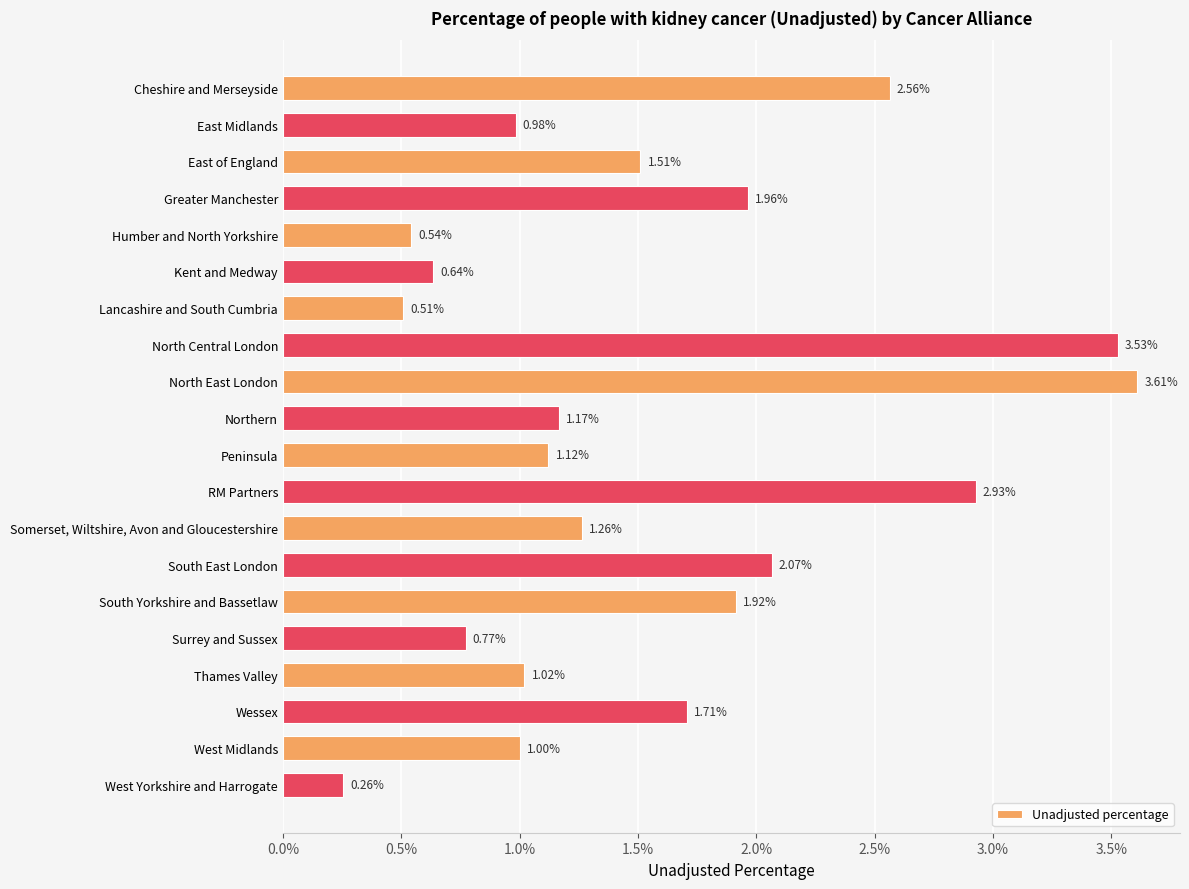

Does the chart contain any negative values?

No